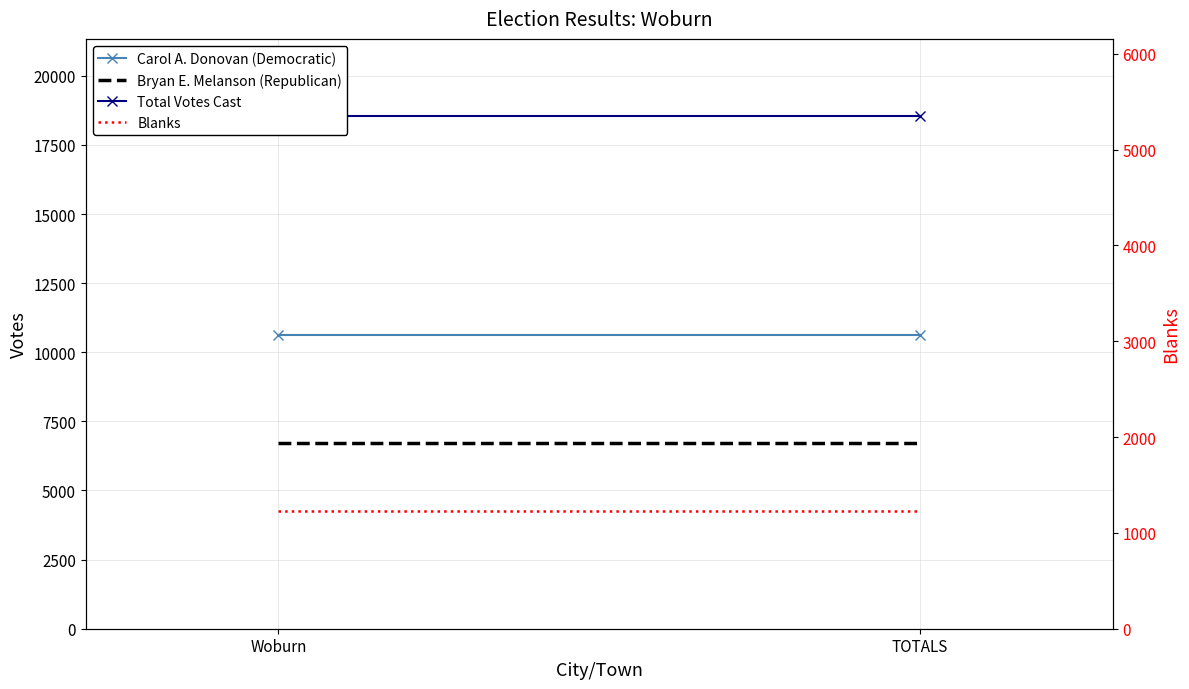

What is the approximate value of Total Votes Cast at TOTALS?

18551